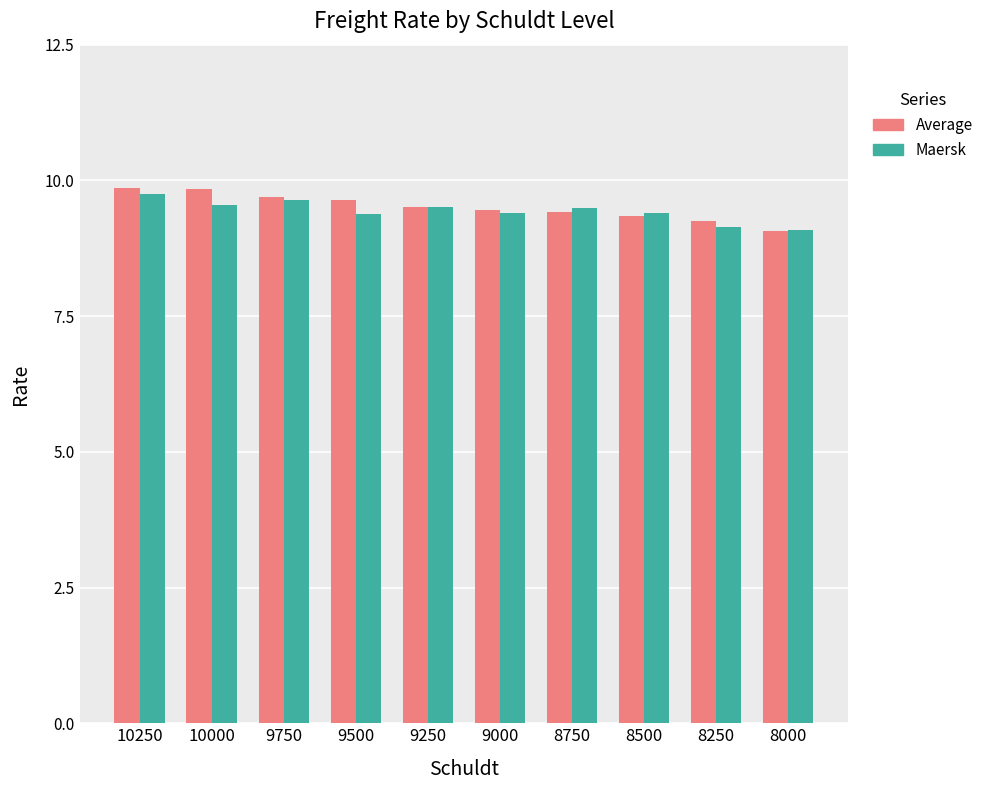

Which category has the highest value in the Average series?

10250